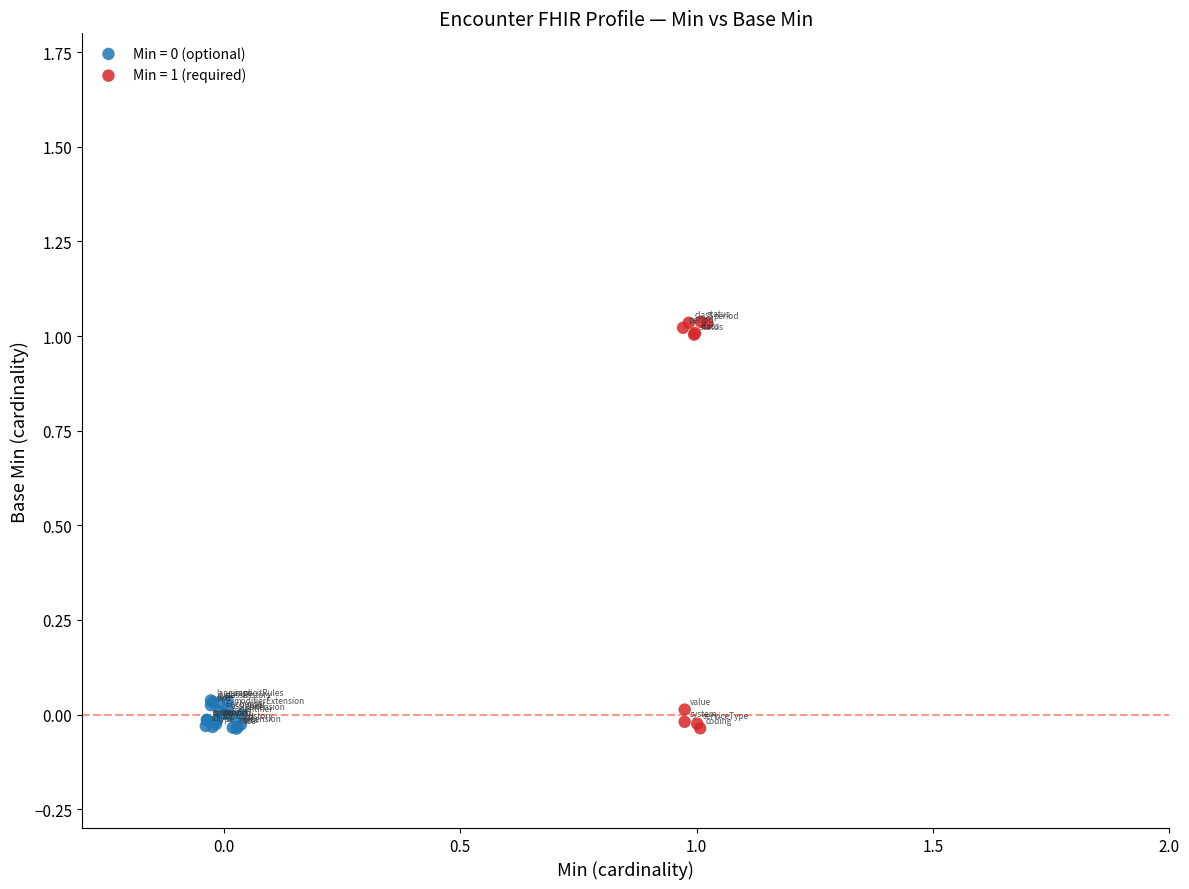

Which series contains the highest Y value?

Min = 1 (required)